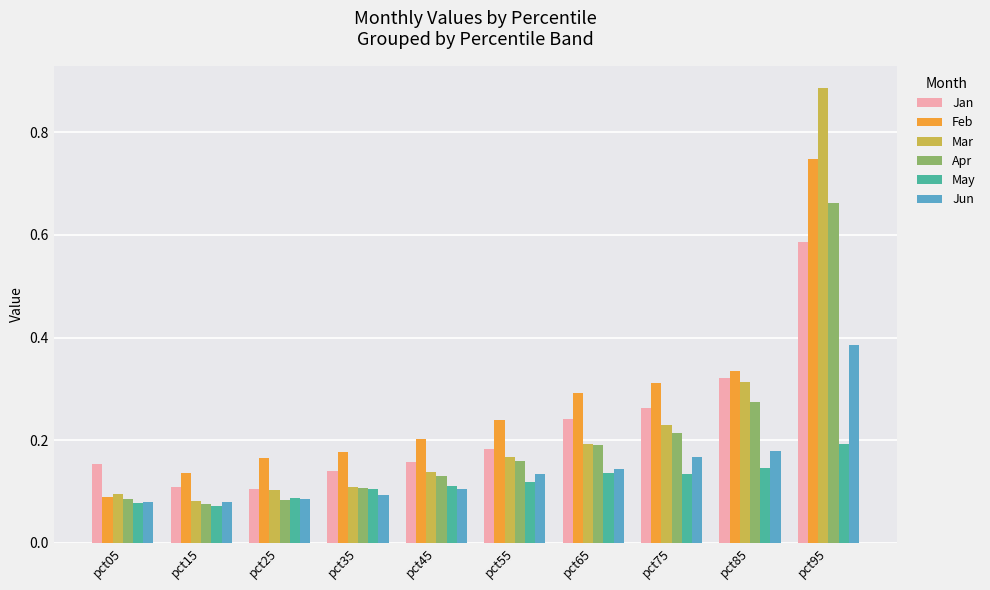

What is the difference between the maximum and minimum values in the Mar series?

0.8